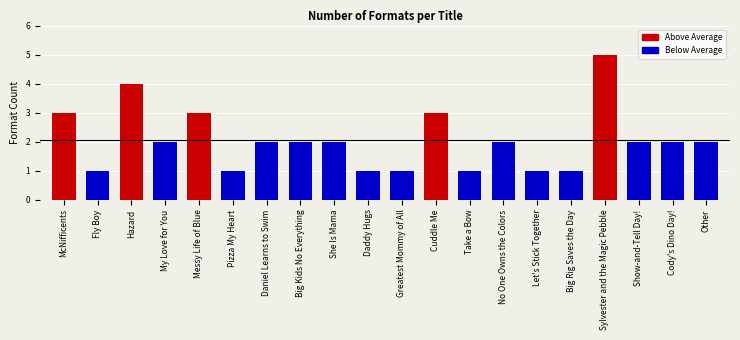

Reading right to left, list all the values displayed in this chart.

Other=2	Cody's Dino Day!=2	Show-and-Tell Day!=2	Sylvester and the Magic Pebble=5	Big Rig Saves the Day=1	Let's Stick Together=1	No One Owns the Colors=2	Take a Bow=1	Cuddle Me=3	Greatest Mommy of All=1	Daddy Hugs=1	She Is Mama=2	Big Kids No Everything=2	Daniel Learns to Swim=2	Pizza My Heart=1	Messy Life of Blue=3	My Love for You=2	Hazard=4	Fly Boy=1	McNifficents=3